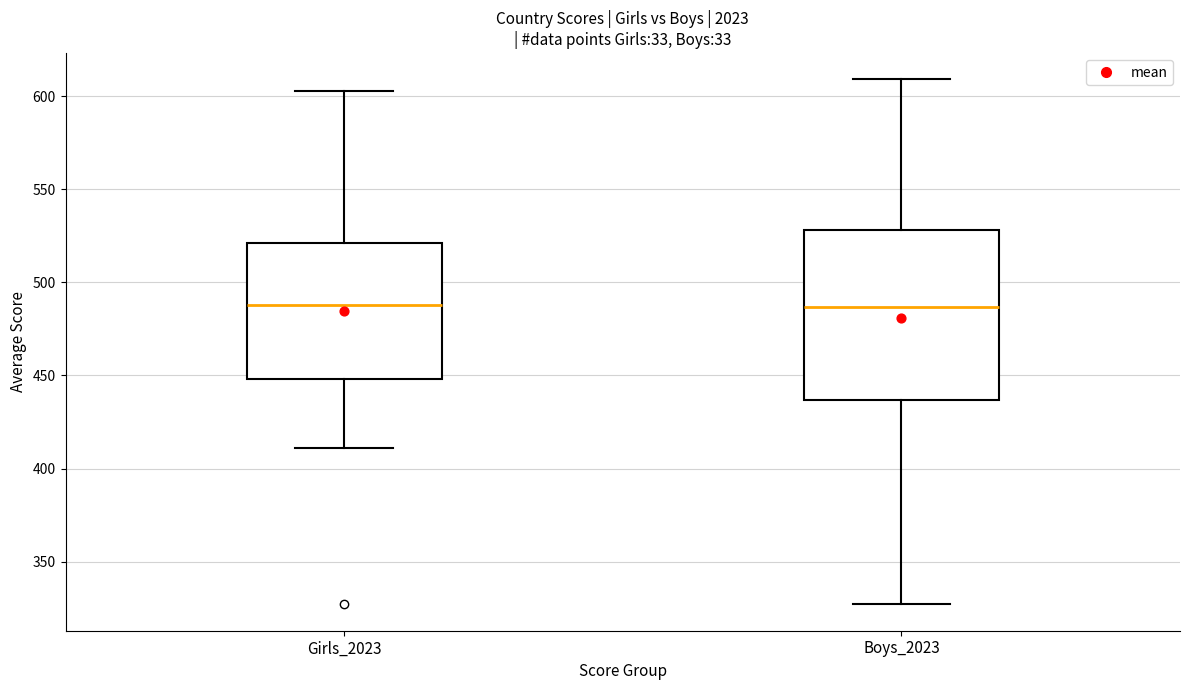

Which box is the tallest, from its lower edge to its upper edge?

Boys_2023